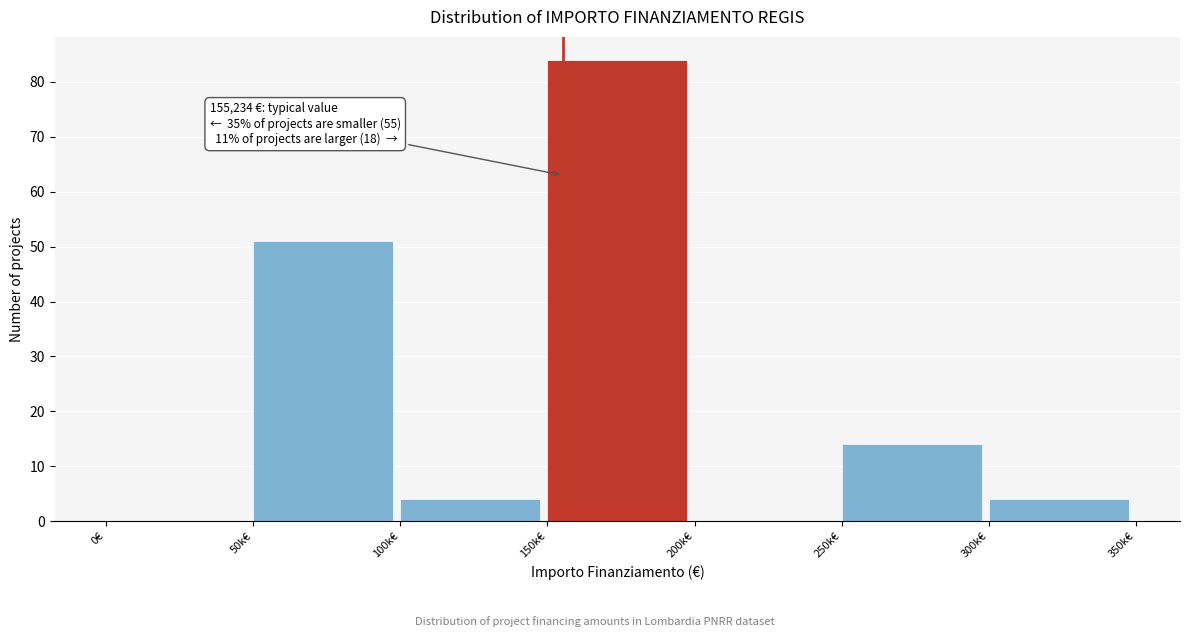

Reading left to right, what are all the values shown in this chart?

0€=0	50k€=51	100k€=4	150k€=84	200k€=0	250k€=14	300k€=4